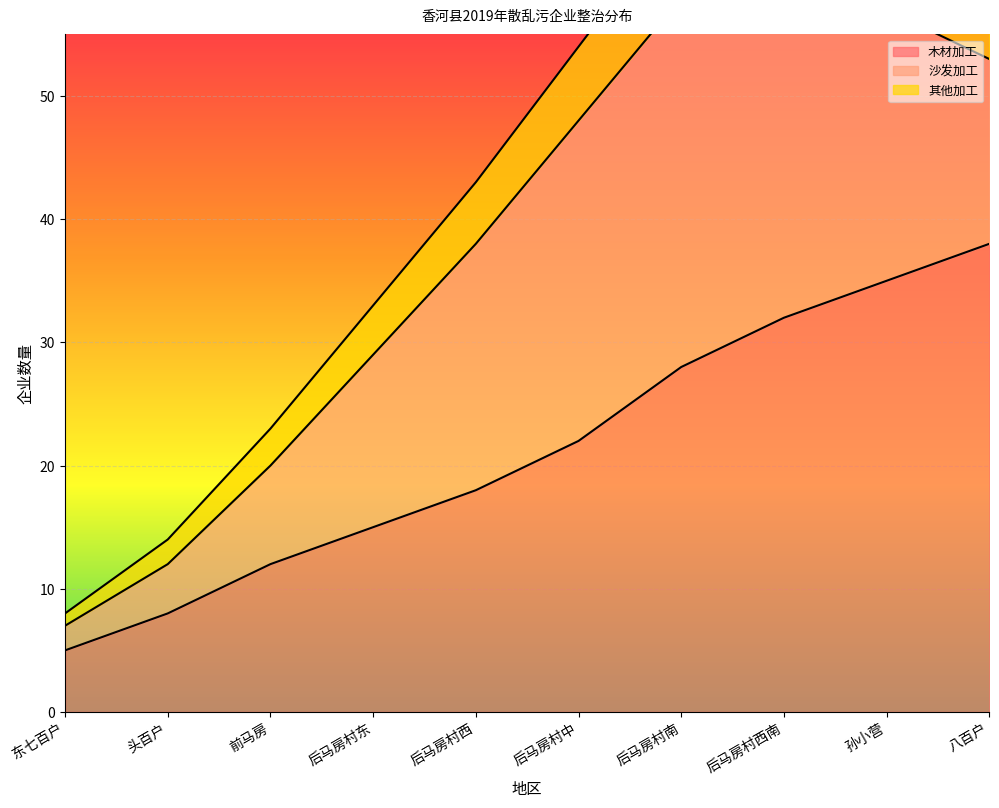

Where is 木材加工 nearest to the value 21?

后马房村中